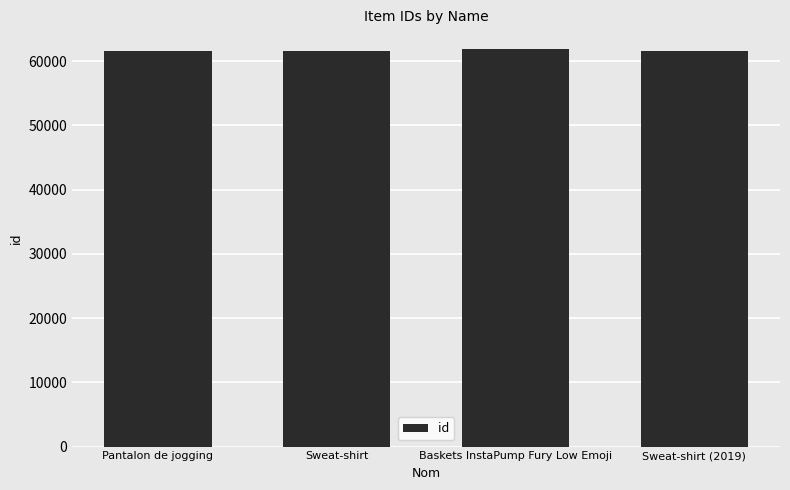

True or false: the data shows 33281 at Sweat-shirt.

False